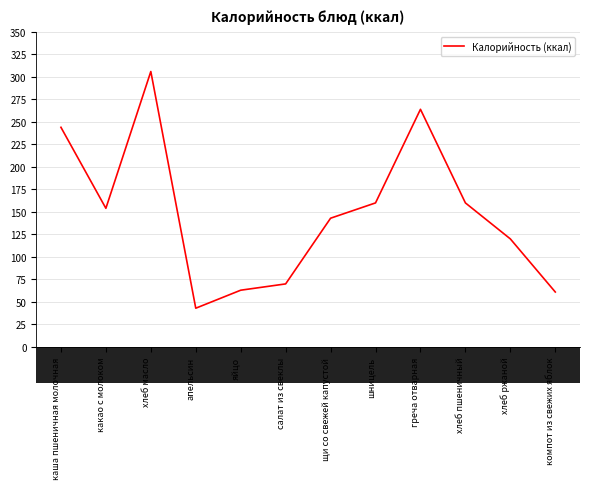

What is the maximum value shown in the chart?

306